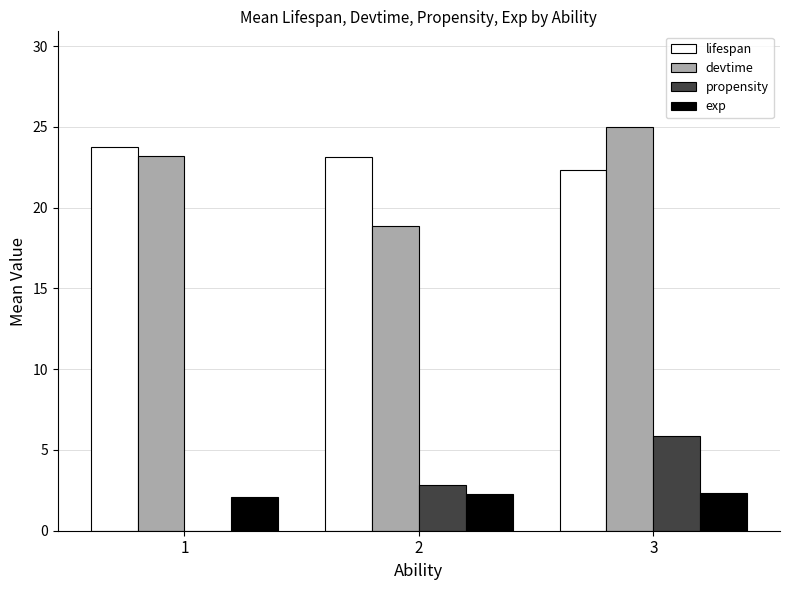

Which series has the largest total across all categories?

lifespan